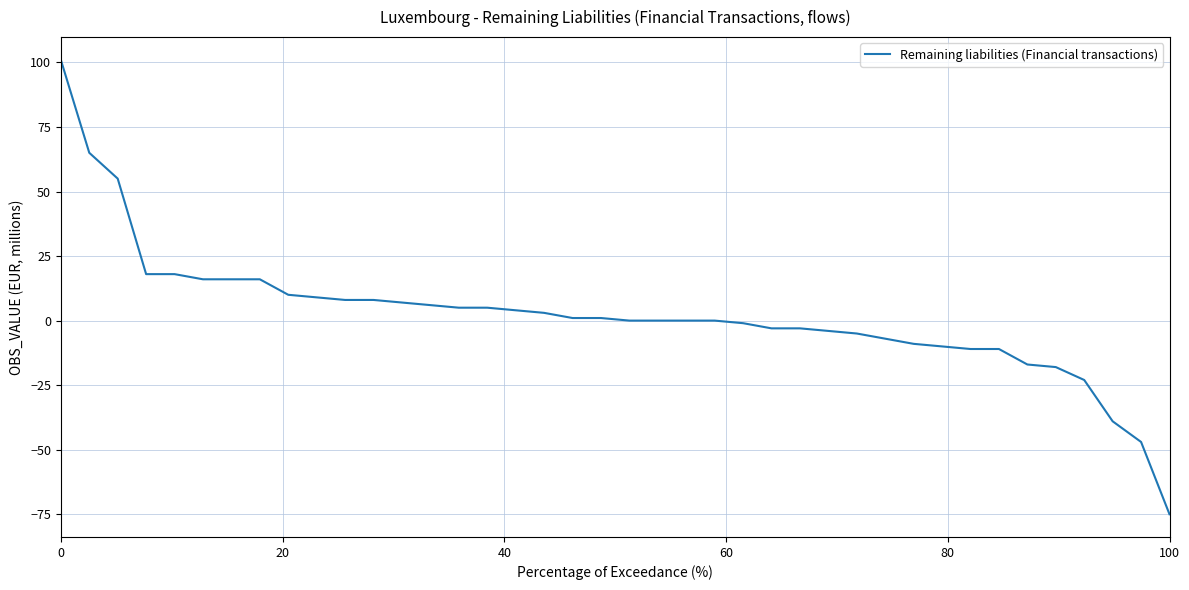

What is the smallest value displayed?

-75